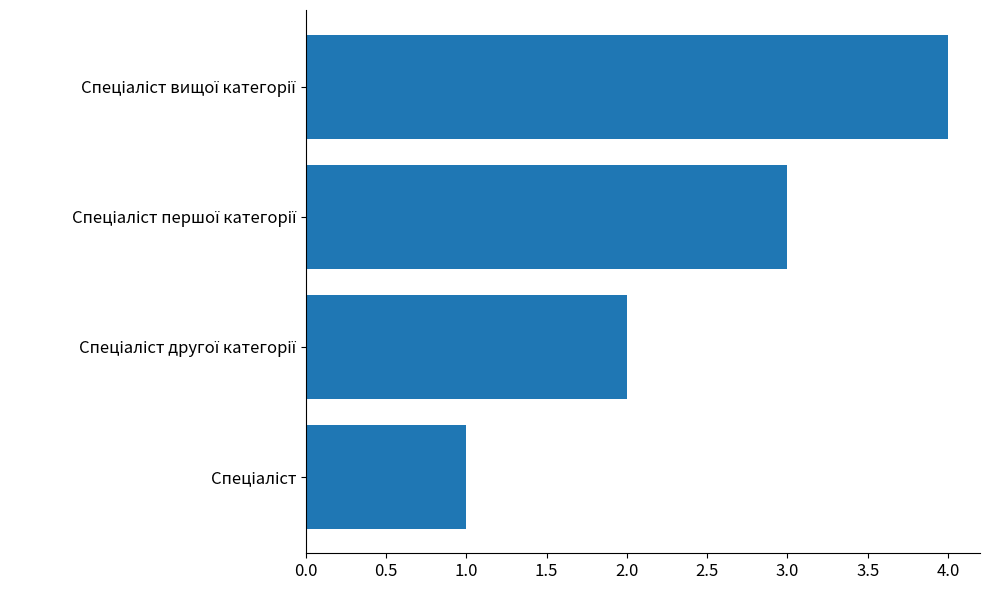

What is the greatest value displayed?

4